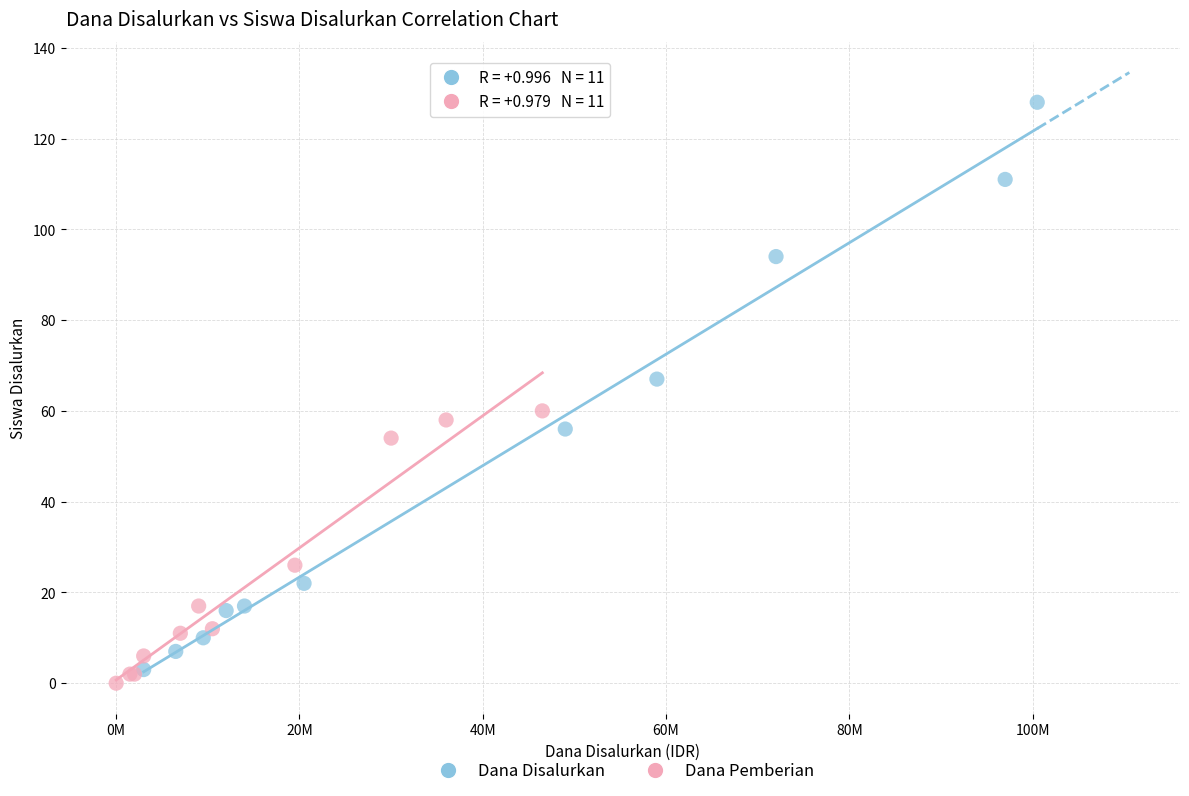

Which series contains the highest Y value?

Dana Disalurkan